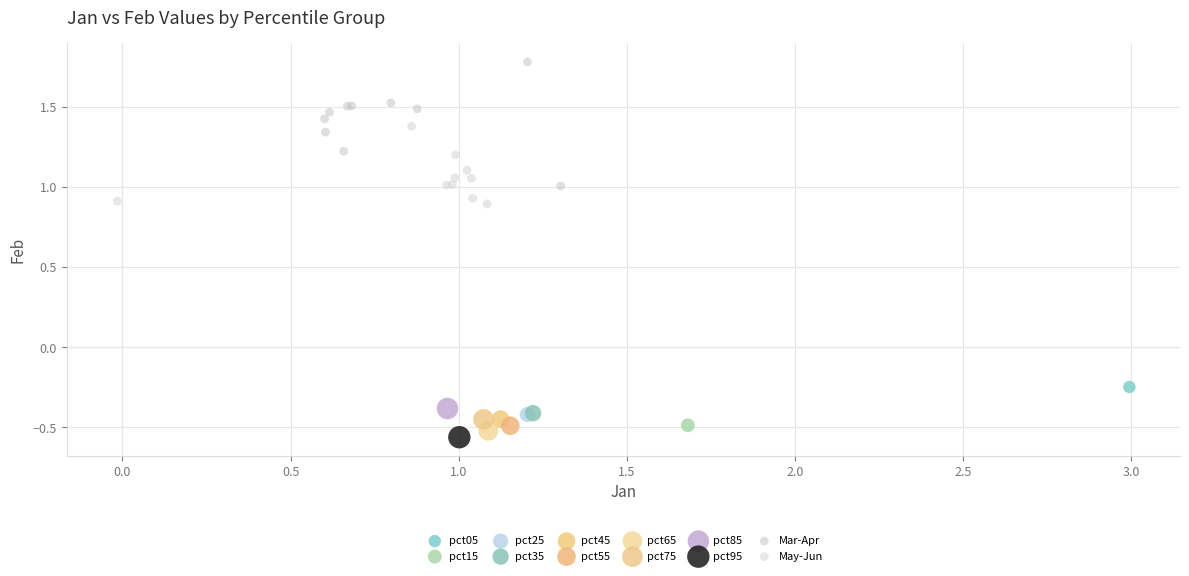

Which series contains the lowest Y value?

pct95